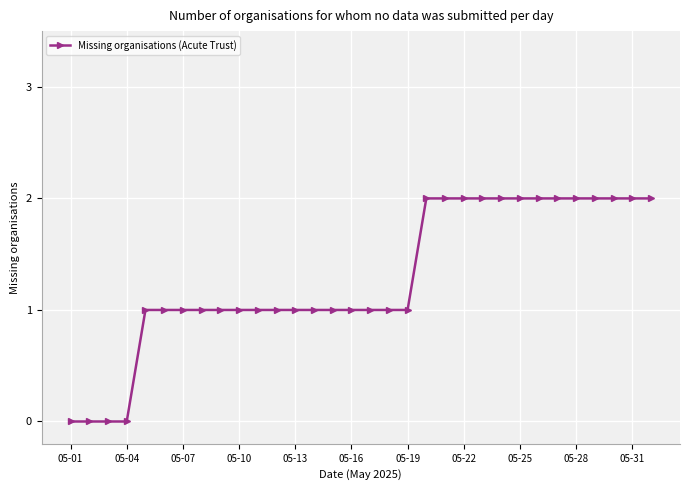

What is the sum of all values?

41